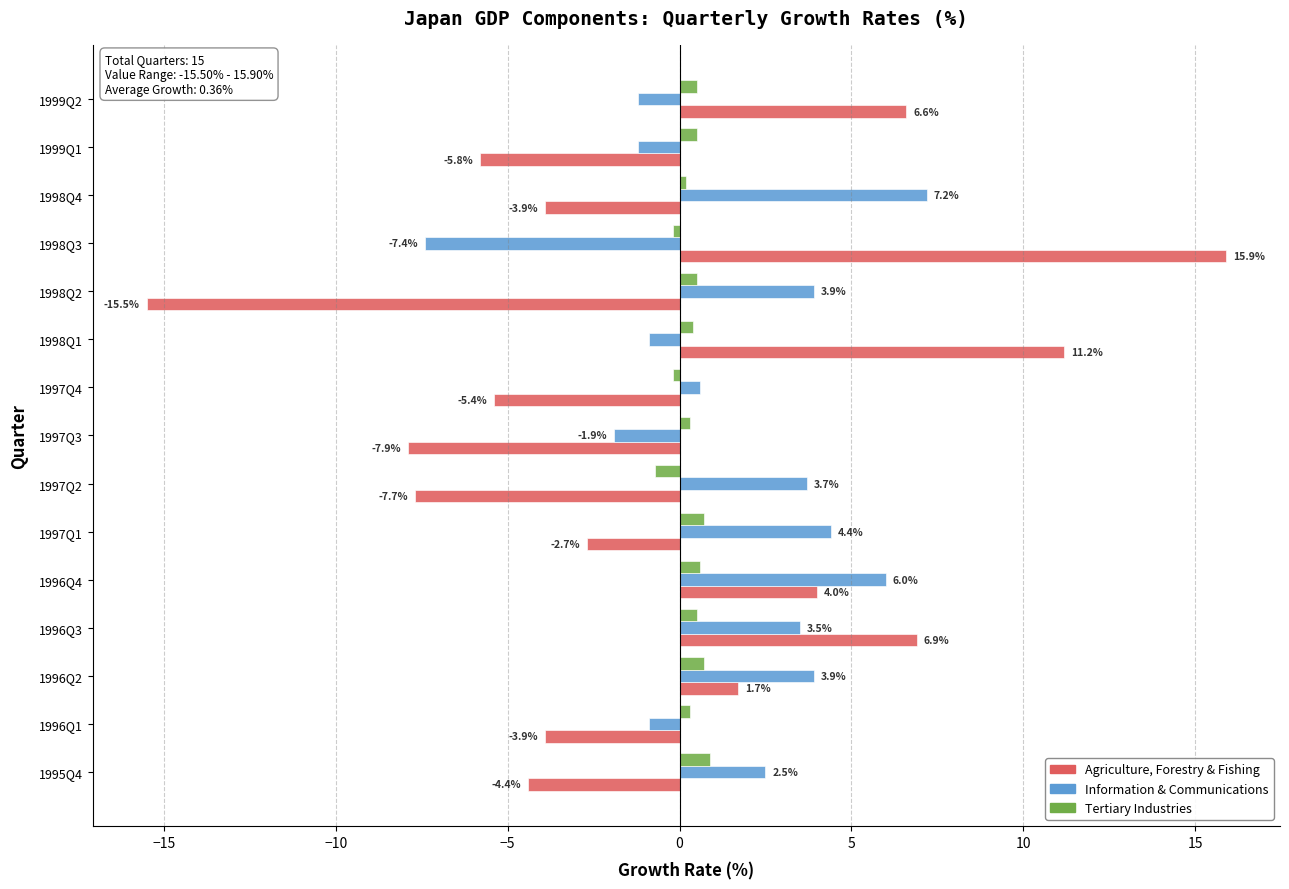

How many data points in Agriculture, Forestry & Fishing are less than -3?

8